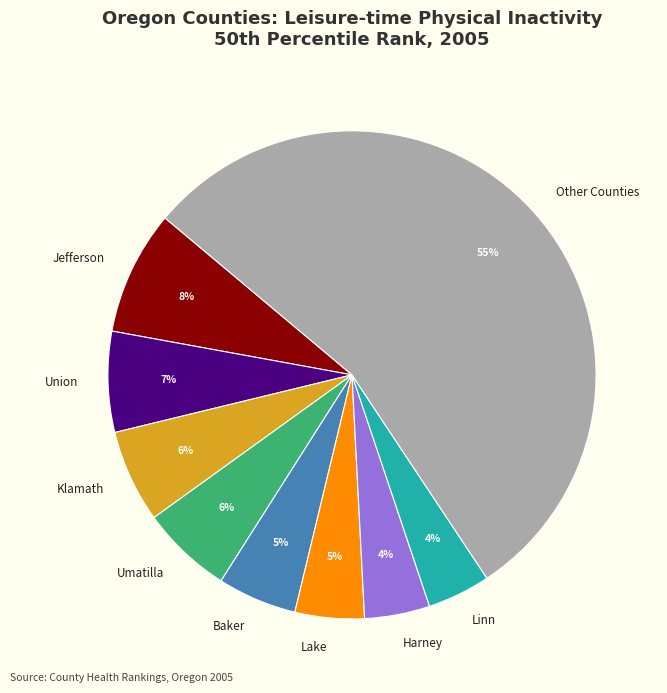

Is there a majority slice in this chart?

Yes